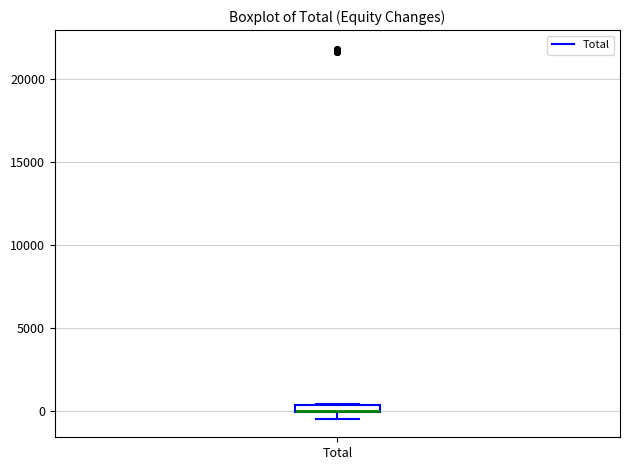

Where is the lower edge of the box for Total on the y-axis? The values are not printed on the chart, so give them approximately, as read against the axis.

0